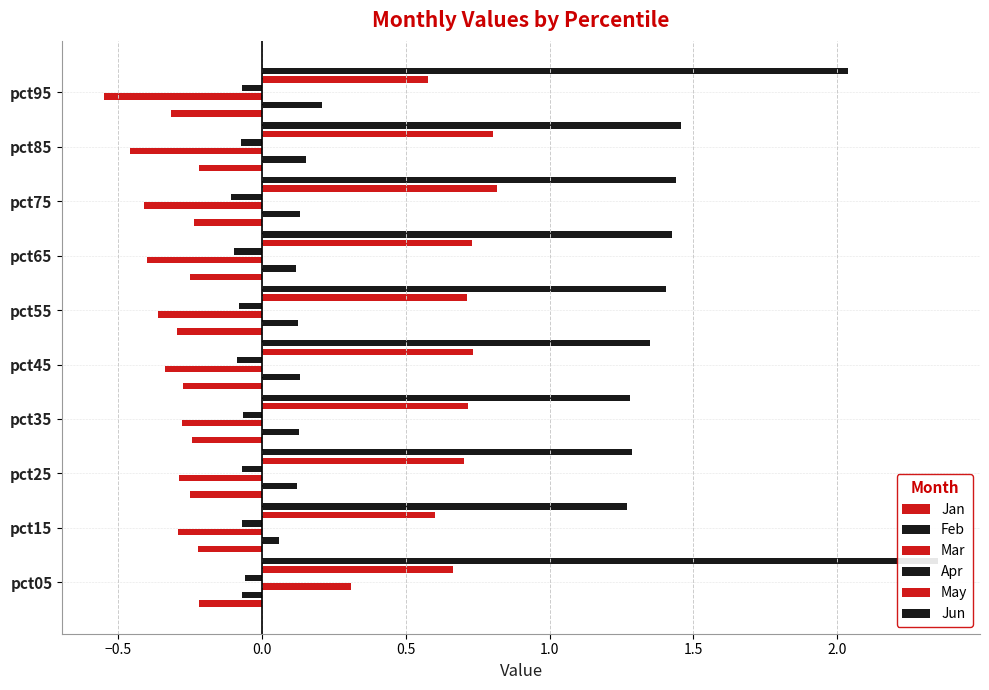

How many values in Mar are above zero?

1